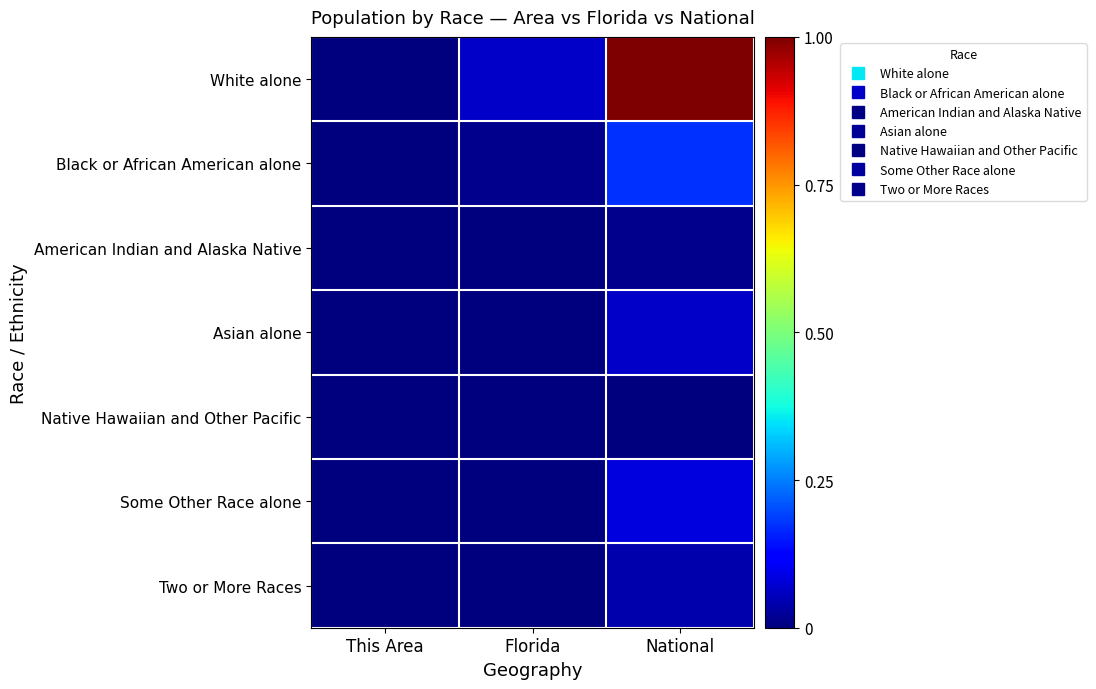

List the series in order of their peak value, highest first.

White alone, Black or African American alone, Some Other Race alone, Asian alone, Two or More Races, American Indian and Alaska Native, Native Hawaiian and Other Pacific